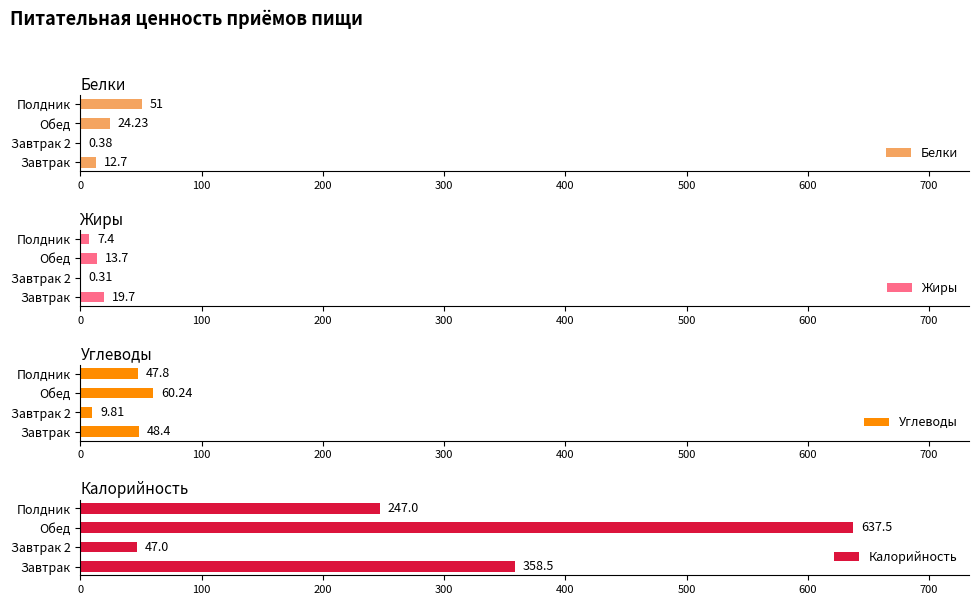

Count the number of data series in this chart.

4